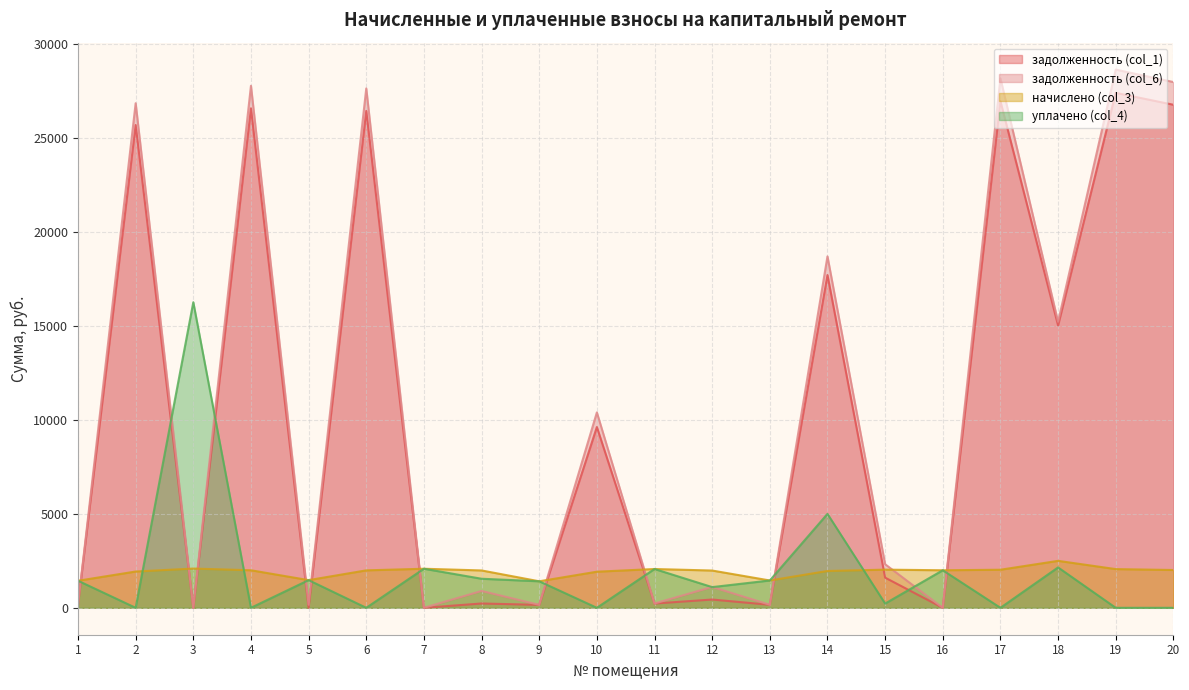

Where does the задолженность (col_1) series first go above 1606?

2